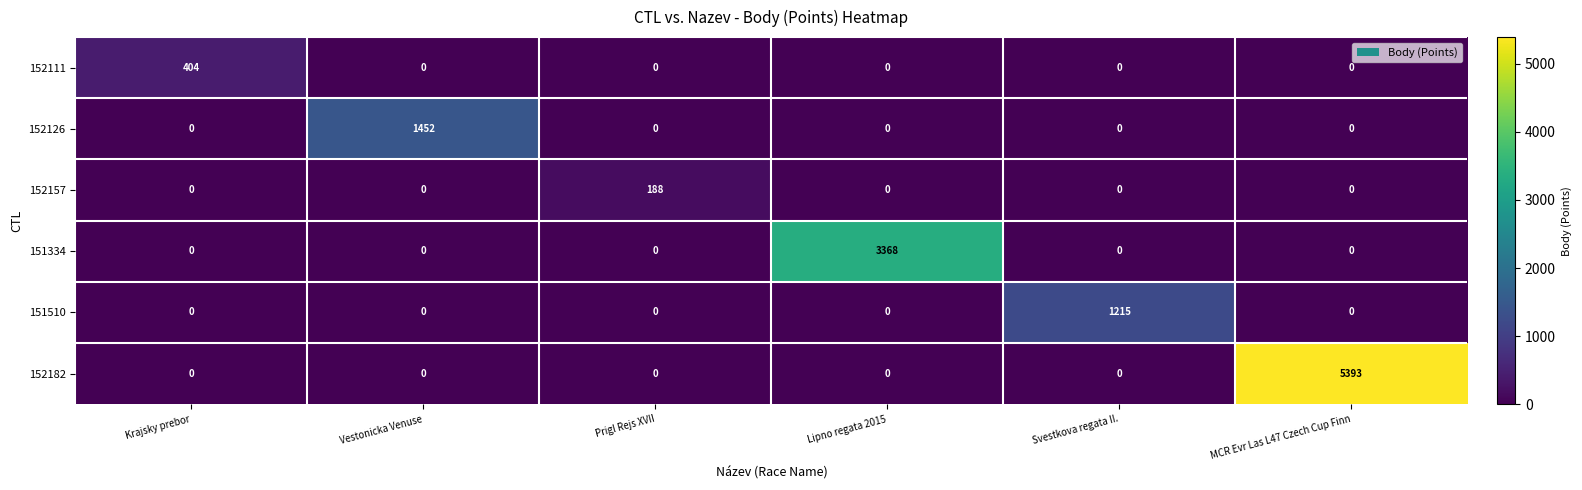

List the series in order of their peak value, highest first.

152182, 151334, 152126, 151510, 152111, 152157